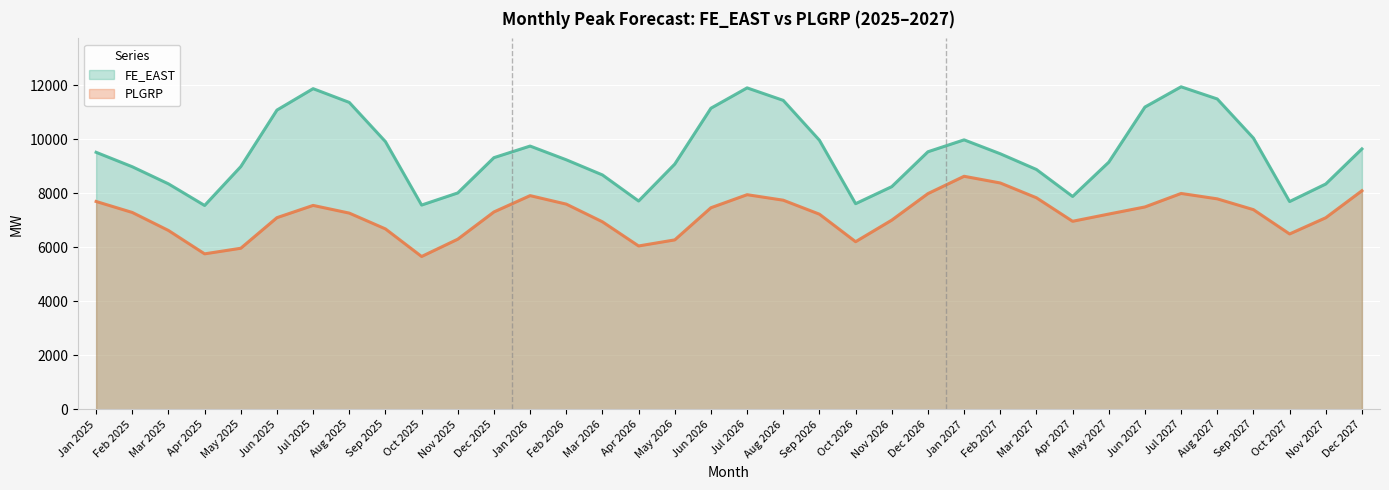

In PLGRP, how many points are lower than both neighbors (excluding endpoints)?

6